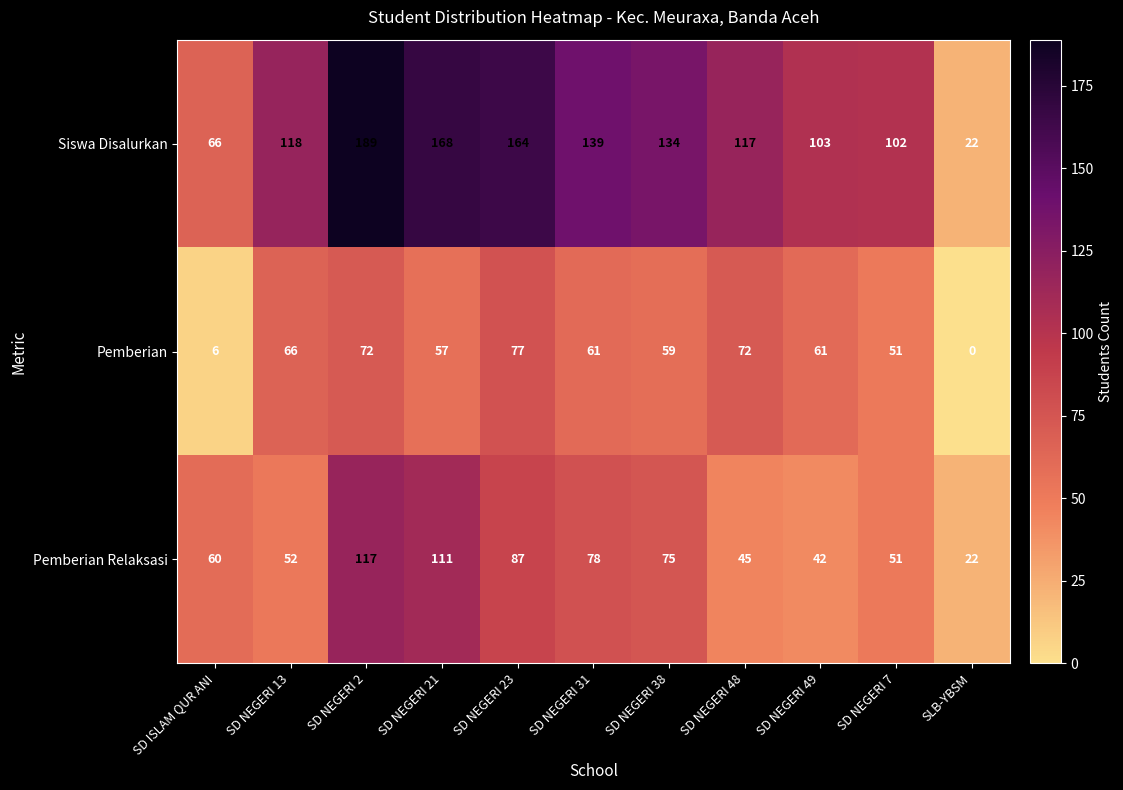

How many categories are shown in the chart?

11